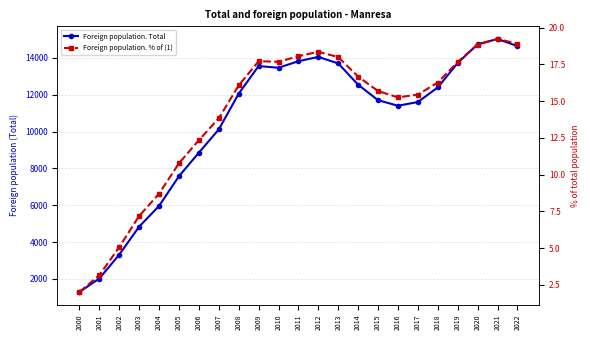

At which category does Foreign population. Total reach its first local valley?

2010